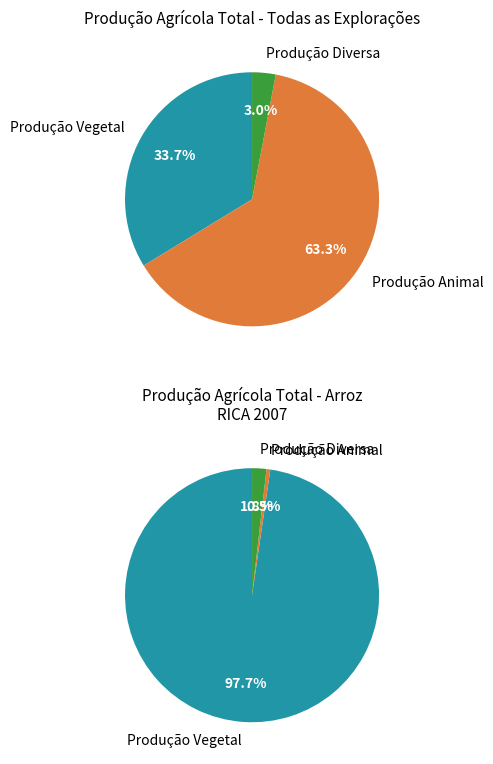

To the nearest percent, what is the average slice percentage?

33%